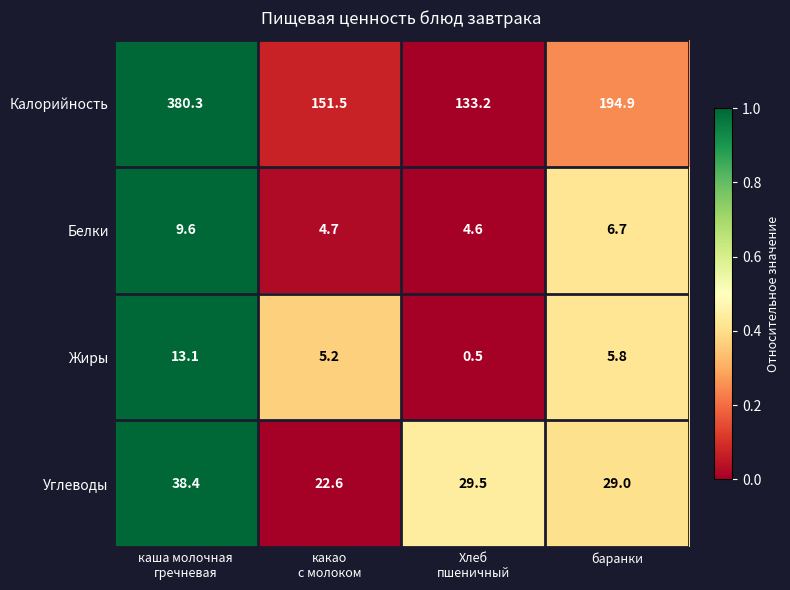

Which series has the largest range (max minus min)?

Калорийность